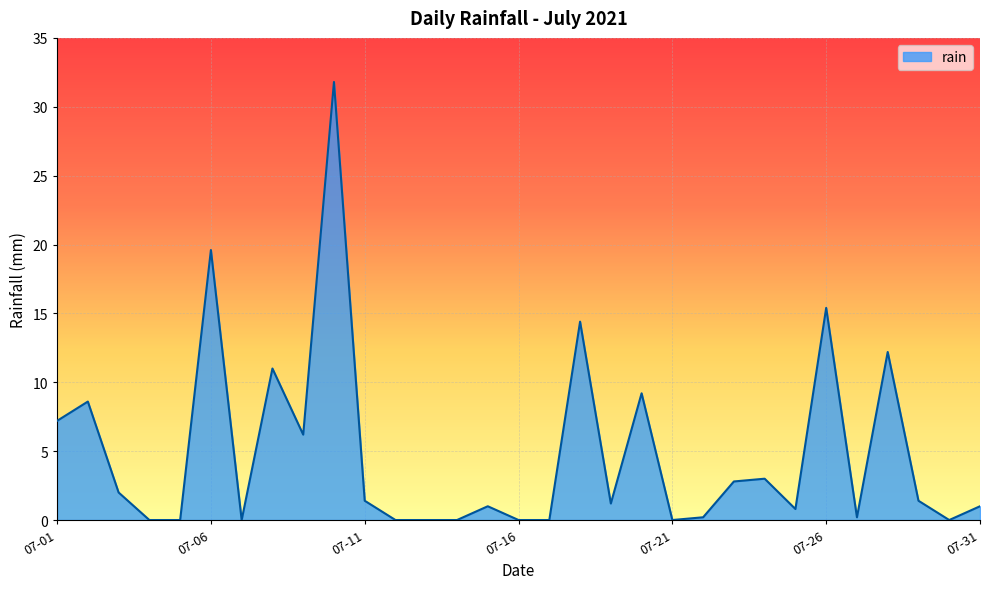

What is the greatest value displayed?

31.8